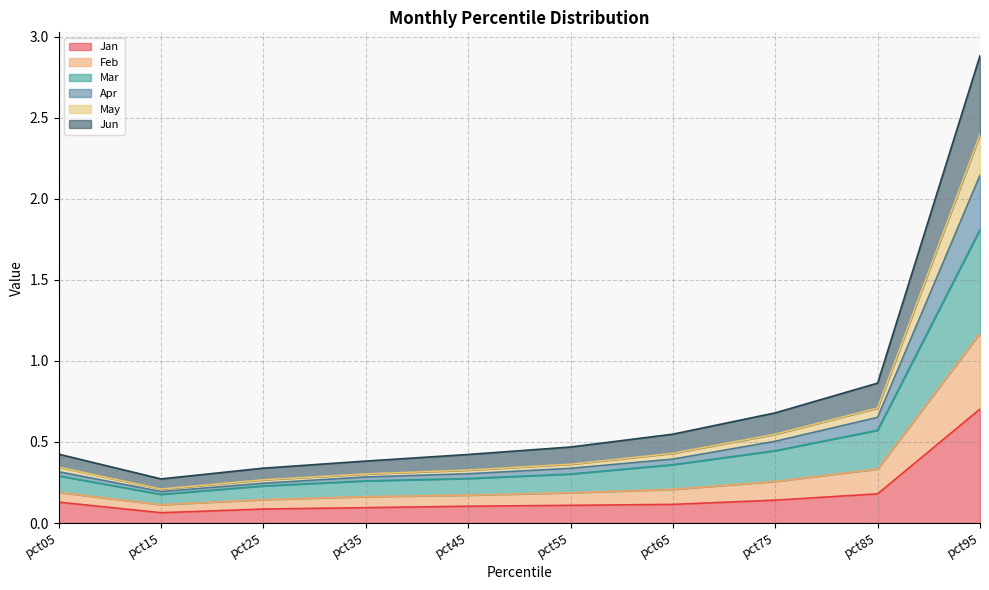

True or false: Apr and May intersect in this chart.

False